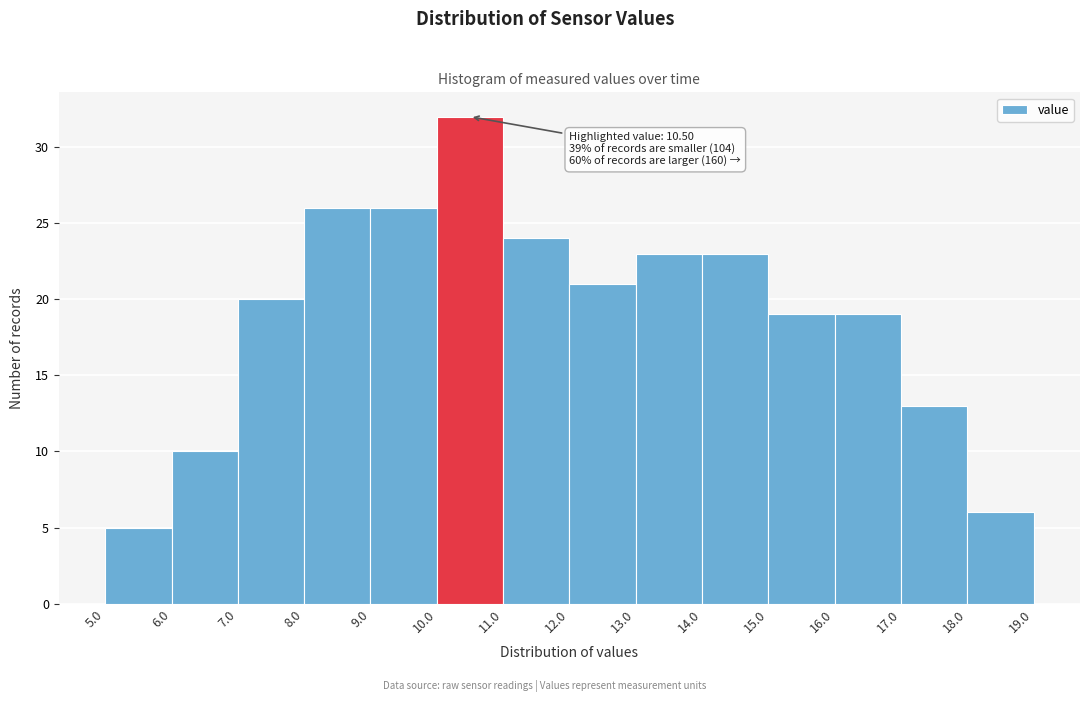

Over which range of the x-axis is the bar tallest?

10.0 to 11.0